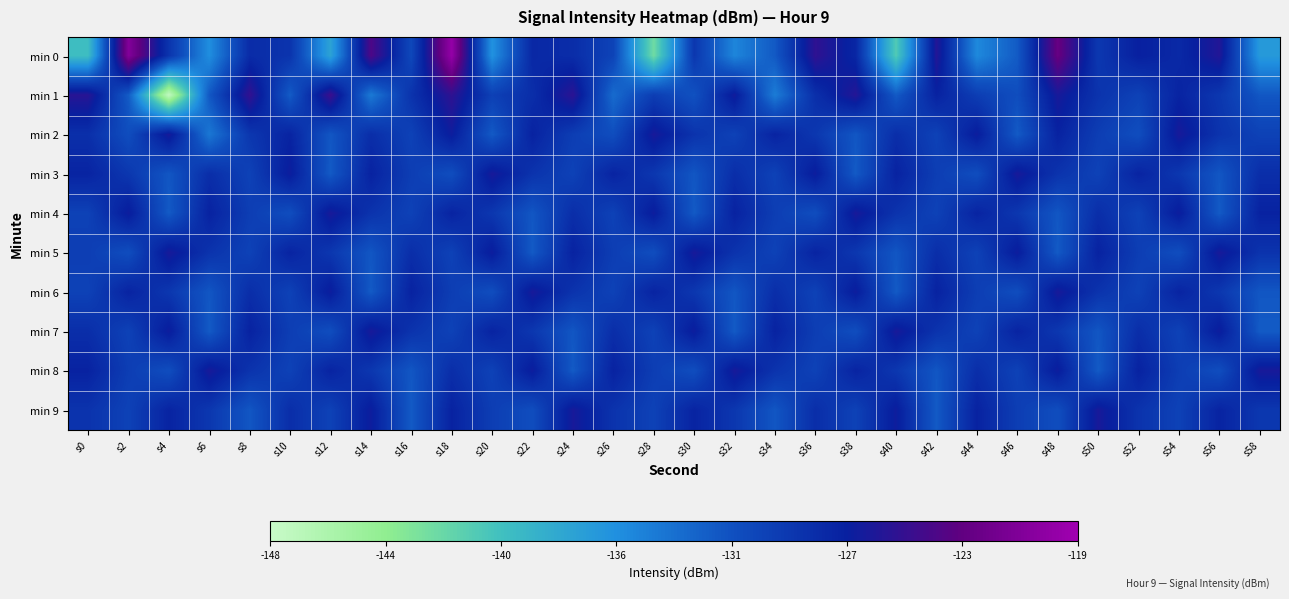

Which series has the largest range (max minus min)?

min 1